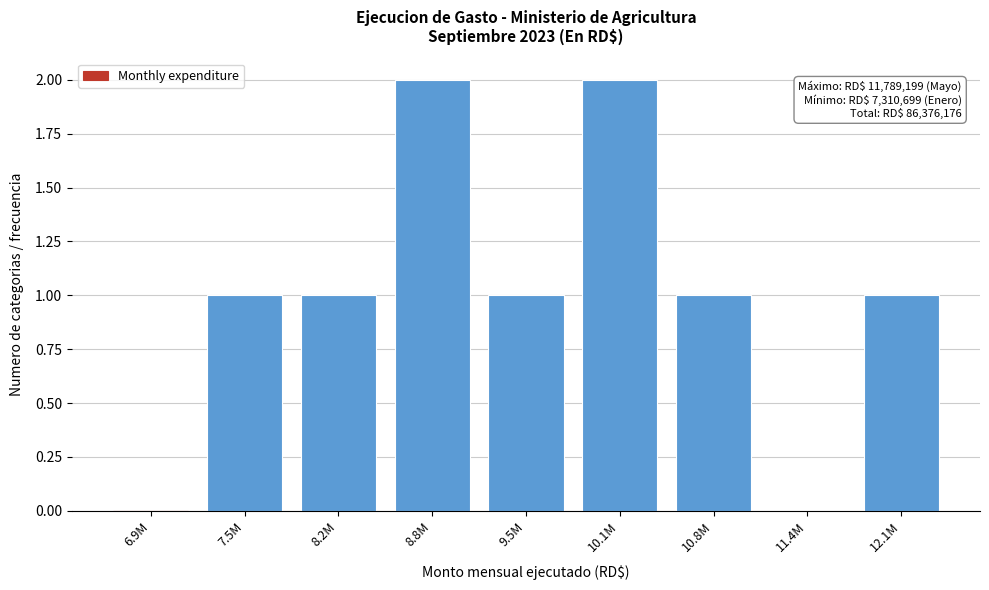

Reading right to left, transcribe all the data shown in this chart.

12.1M=1	11.4M=0	10.8M=1	10.1M=2	9.5M=1	8.8M=2	8.2M=1	7.5M=1	6.9M=0